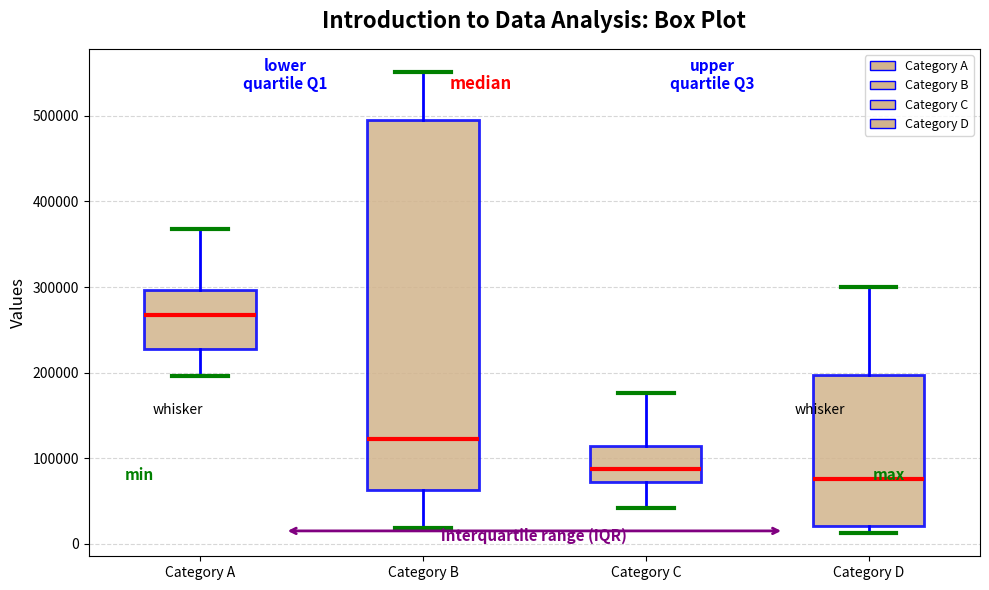

Reading left to right, read every box against the y-axis: the position of its median line, the range the box covers, and the ends of its whiskers. The values are not printed on the chart, so give them approximately, as read against the axis.

Category A: median 270000, box 230000 to 300000, whiskers 200000 to 370000
Category B: median 120000, box 60000 to 500000, whiskers 20000 to 550000
Category C: median 90000, box 70000 to 110000, whiskers 40000 to 180000
Category D: median 80000, box 20000 to 200000, whiskers 10000 to 300000